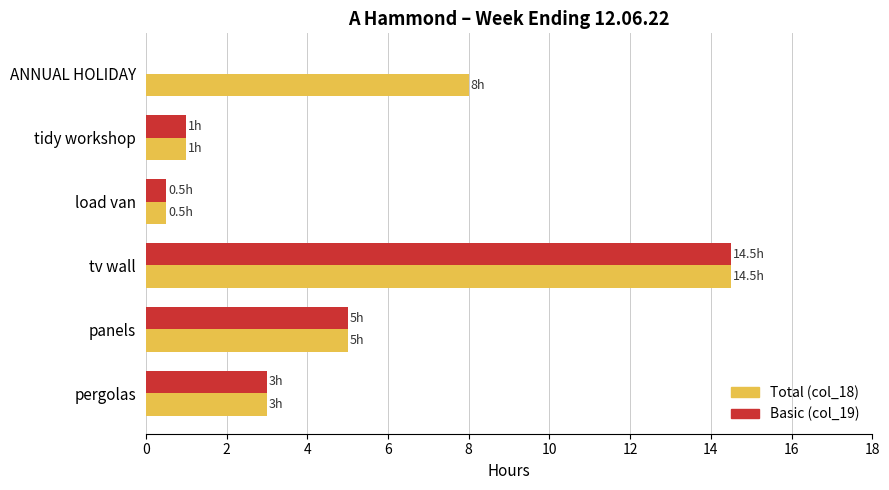

Which series has the largest total across all categories?

Total (col_18)